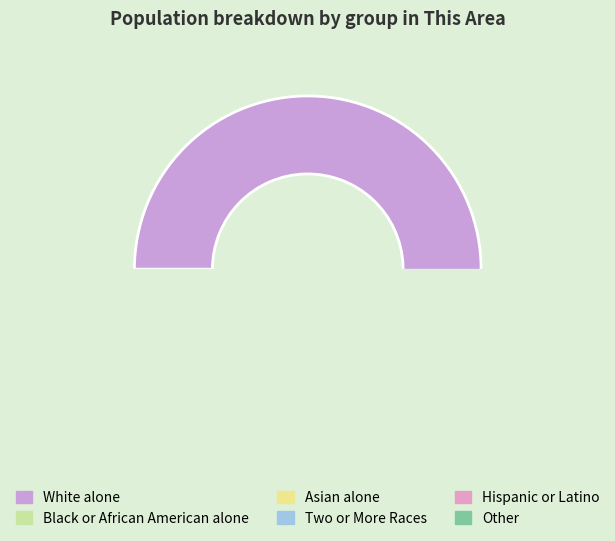

To the nearest percent, what is the difference between the largest and smallest slice percentages?

50%